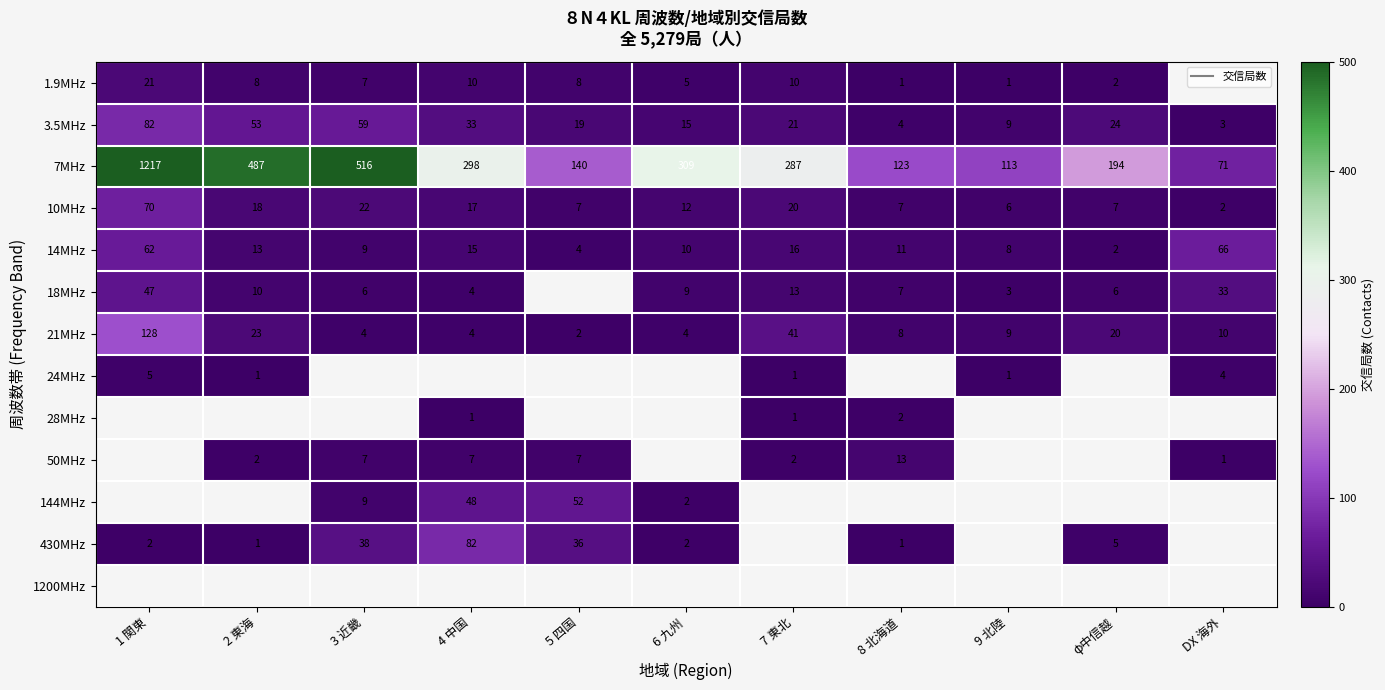

At which category does the chart reach its peak across all series?

1 関東